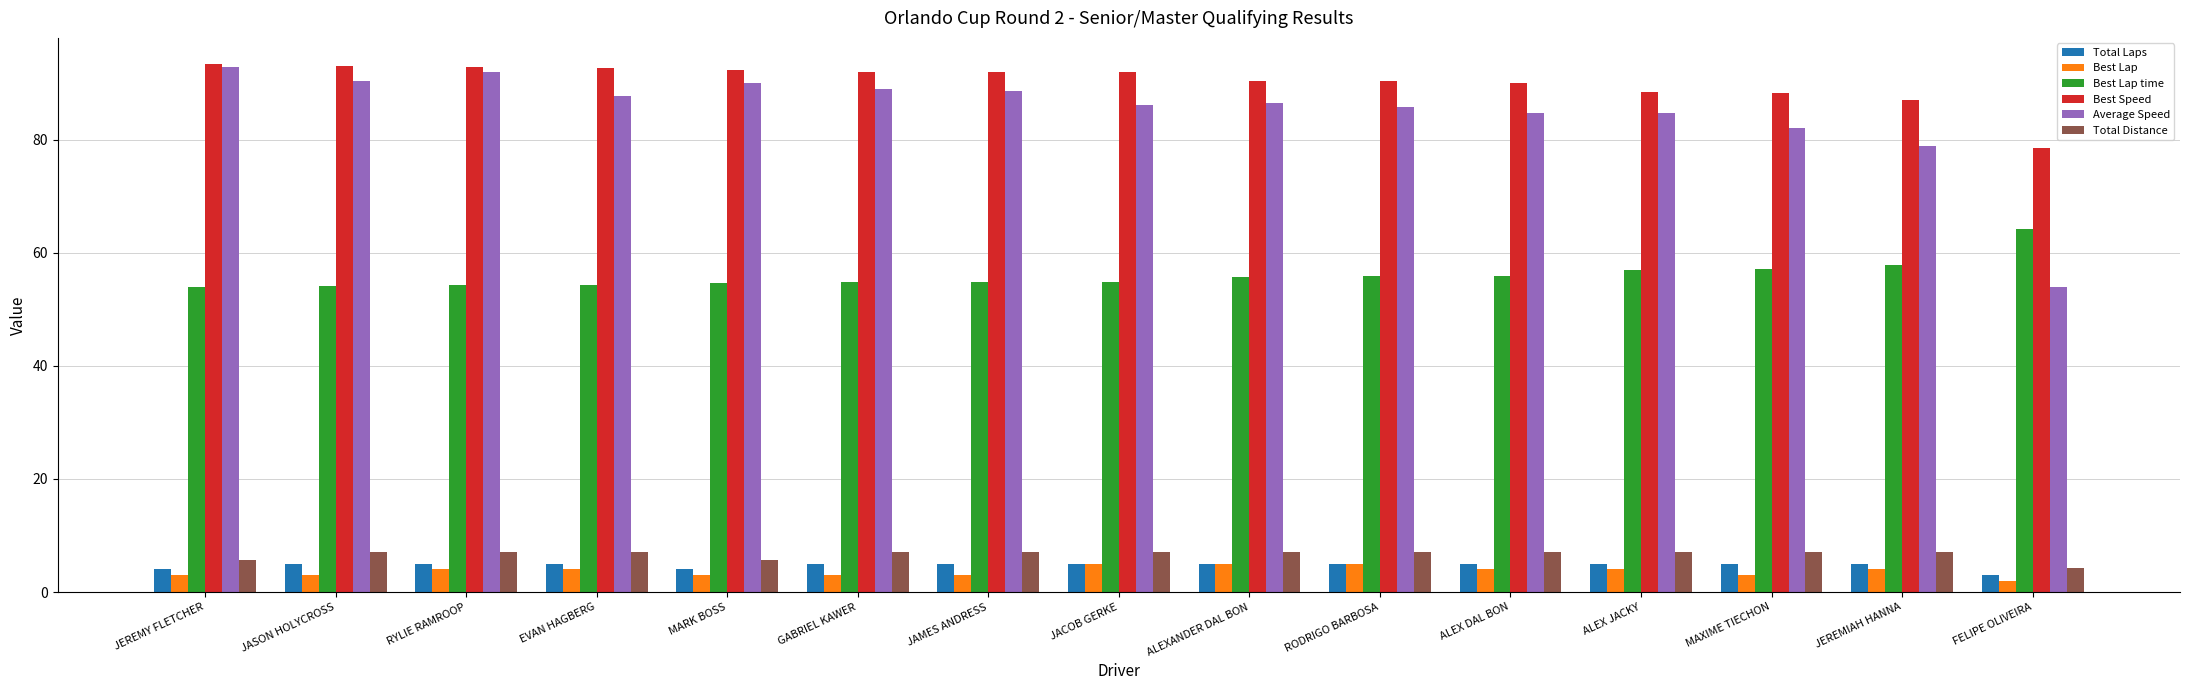

What is the highest value of the Best Speed series?

93.3